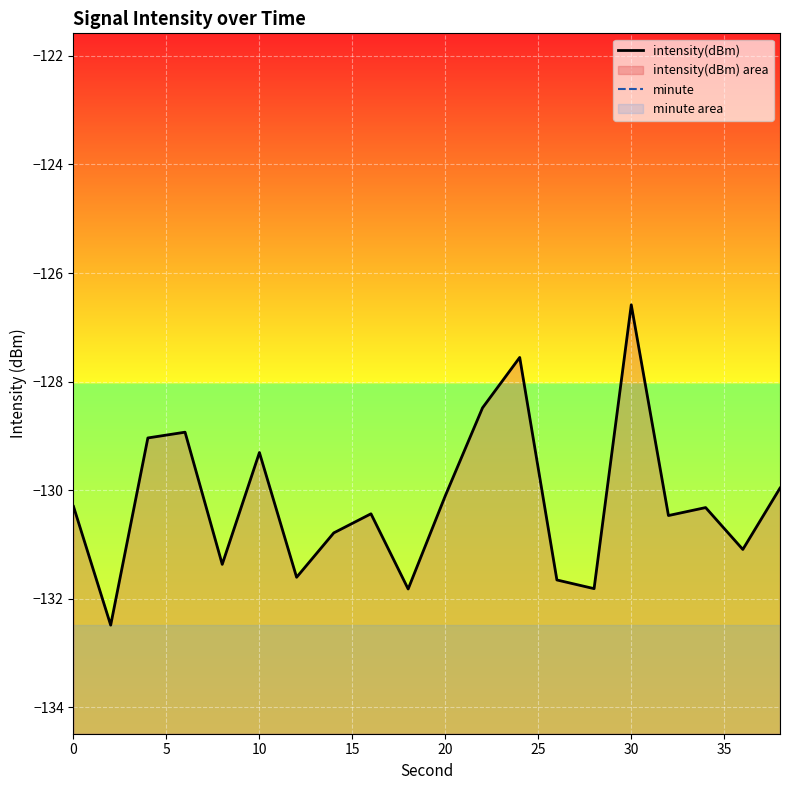

In intensity(dBm), how many points are lower than both neighbors (excluding endpoints)?

7